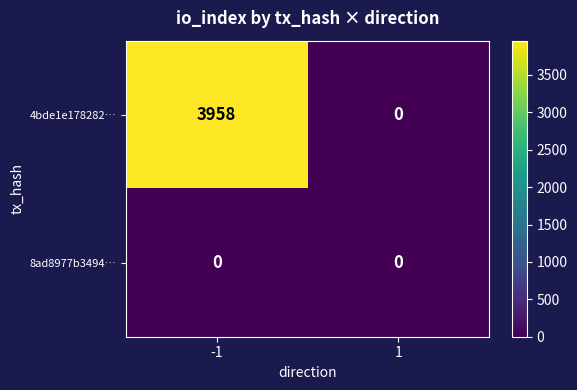

Rank the series at -1 from highest to lowest value.

4bde1e178282…, 8ad8977b3494…